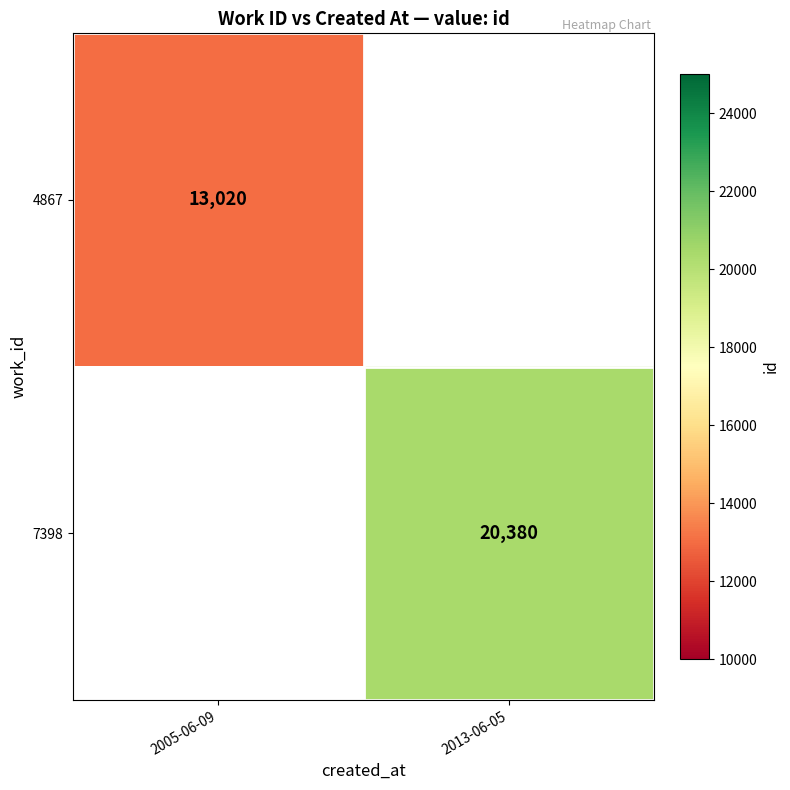

True or false: 4867 has a value of 13020 at 2005-06-09.

True